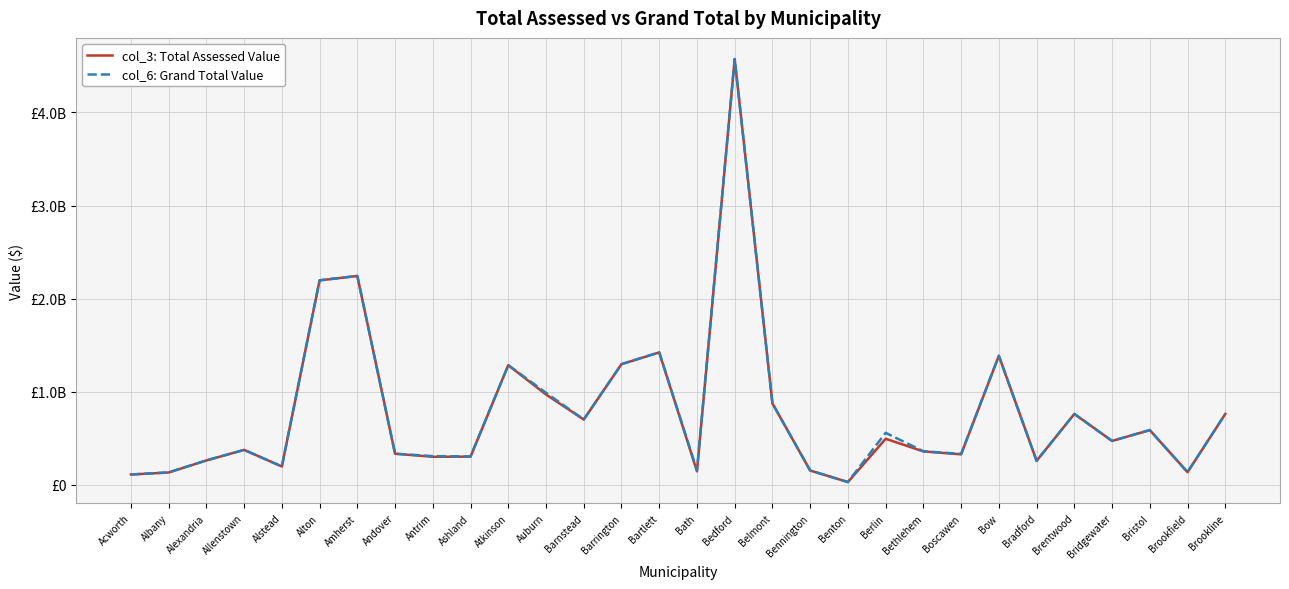

How many interior local peaks does the col_6: Grand Total Value series have?

9